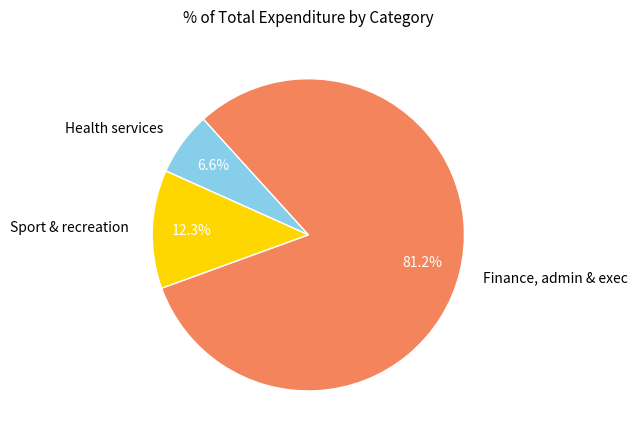

What is the largest slice in the pie chart?

Finance, admin & exec